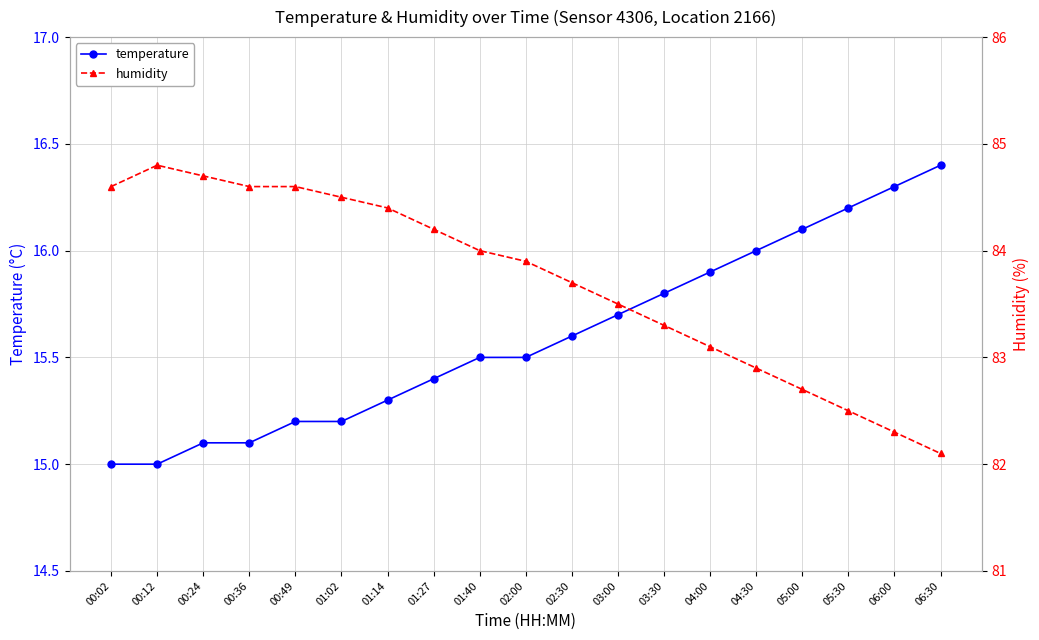

The temperature series shows 15.4 at 01:27. True or false?

True